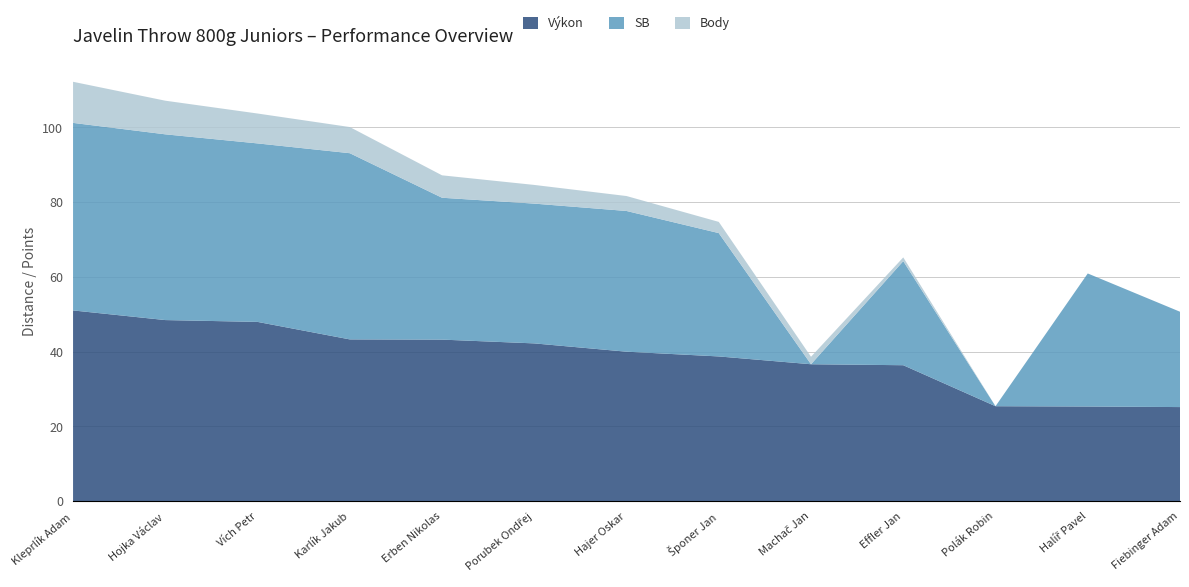

Reading right to left, list all the values displayed in this chart.

Výkon: 25.2	25.3	25.4	36.4	36.6	38.7	40.0	42.2	43.2	43.3	48.0	48.5	51.0
SB: 25.5	35.6	0.0	27.9	0.0	33.0	37.6	37.4	38.0	49.8	47.8	49.7	50.2
Body: 0.0	0.0	0.0	1.0	2.0	3.0	4.0	5.0	6.0	7.0	8.0	9.0	11.0